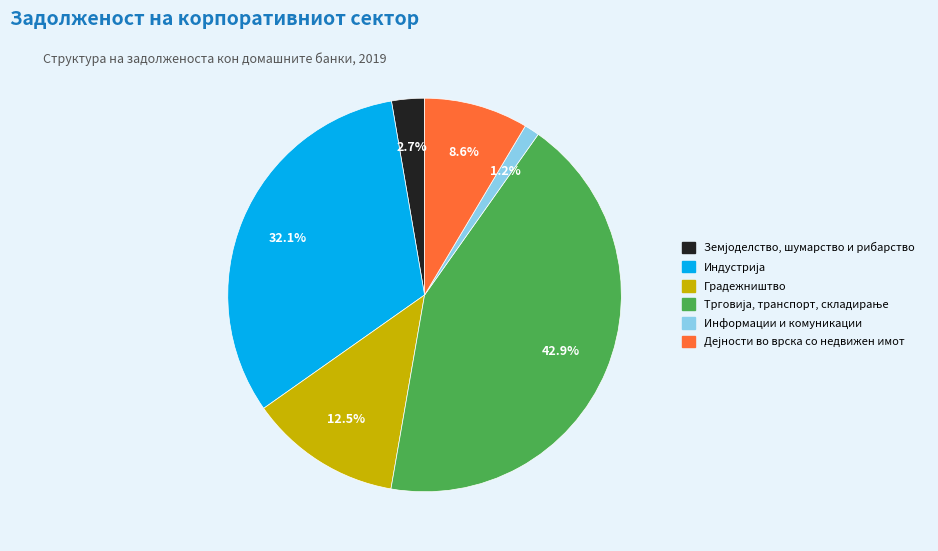

Is there any slice that represents more than half of the pie?

No